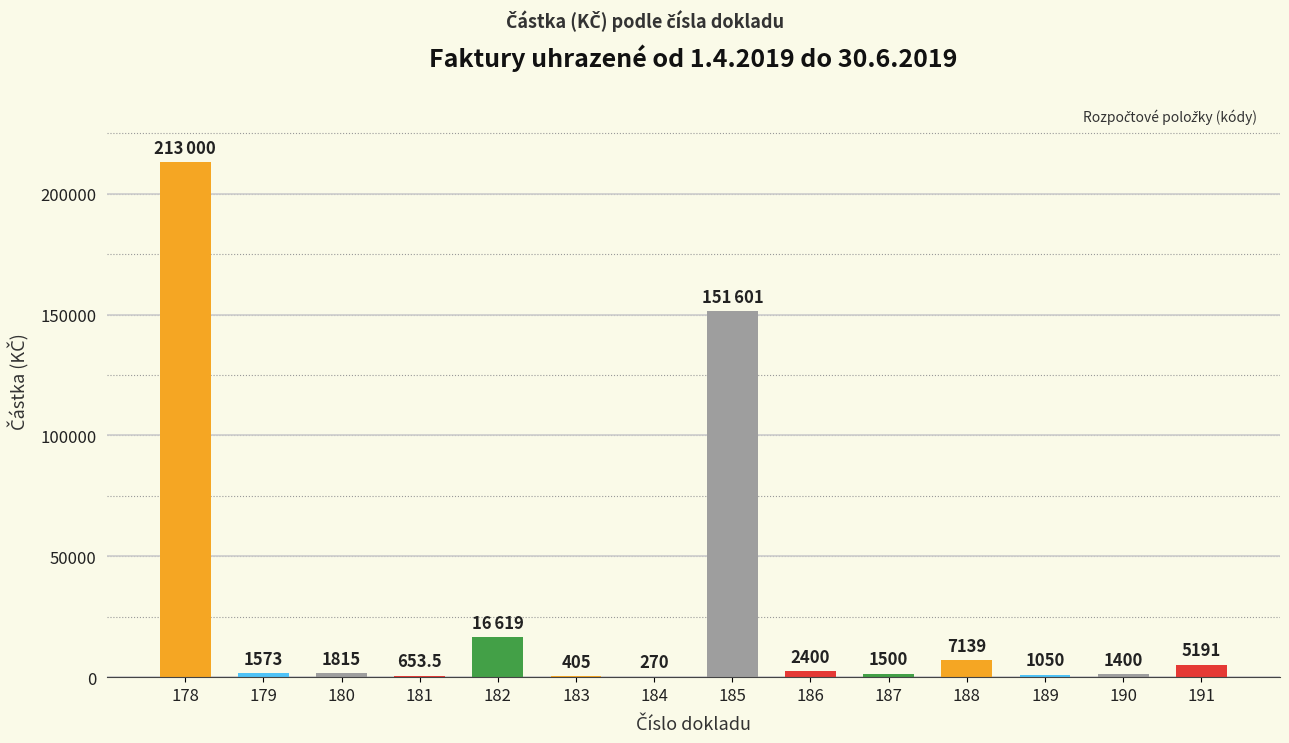

What is the approximate value at 187?

1500.0